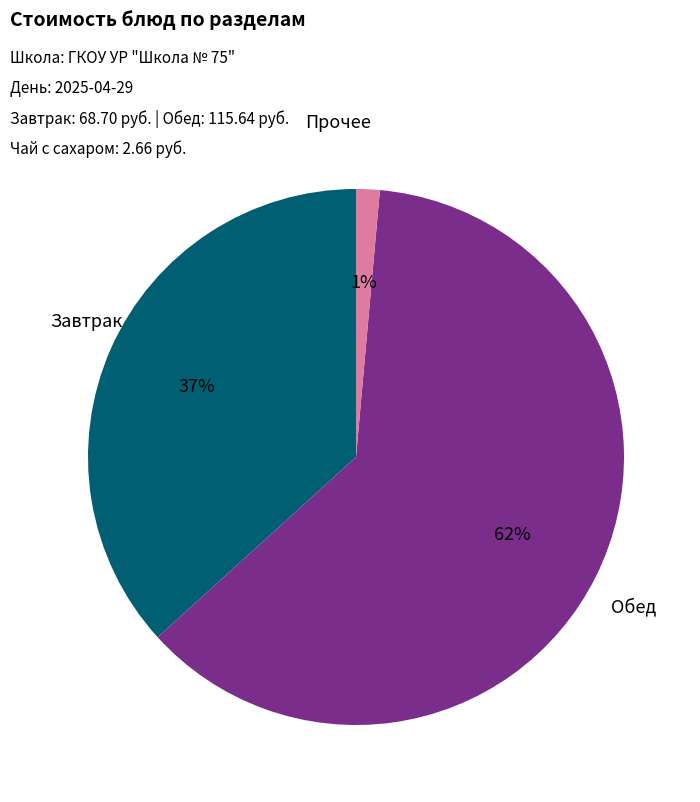

To the nearest percent, what is the average slice percentage?

33%